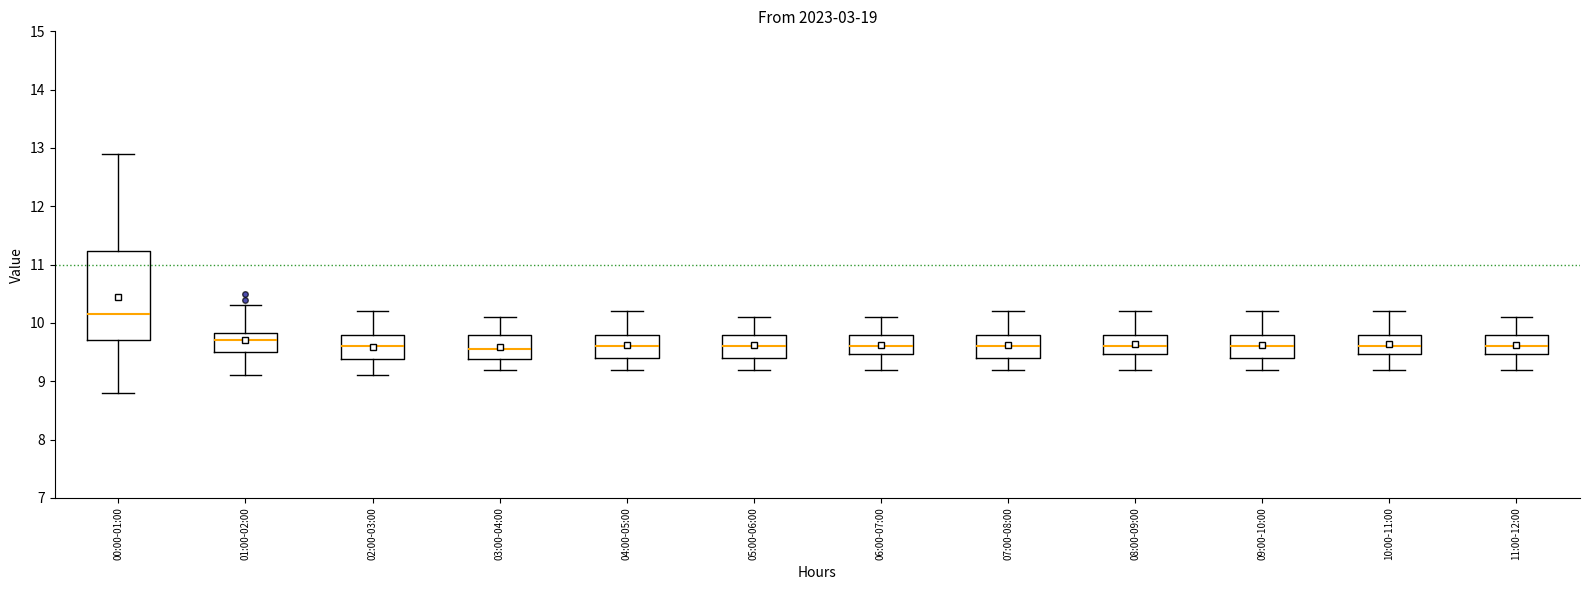

Which box is the tallest, from its lower edge to its upper edge?

00:00-01:00